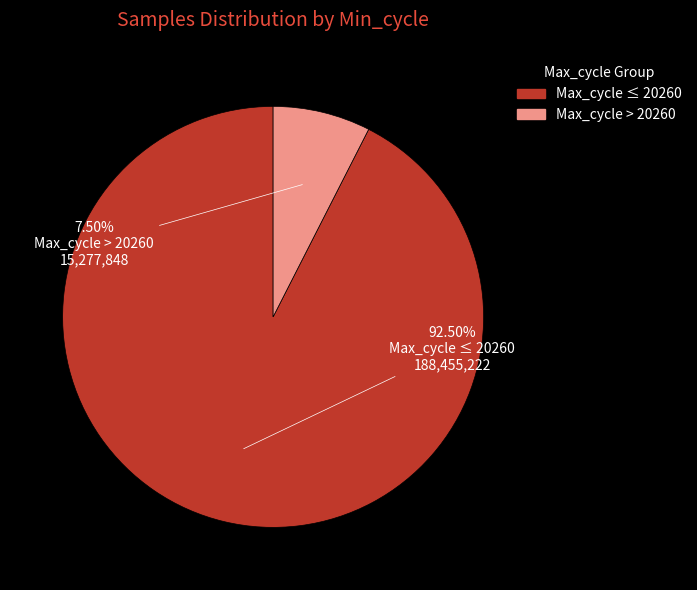

Is there any slice that represents more than half of the pie?

Yes